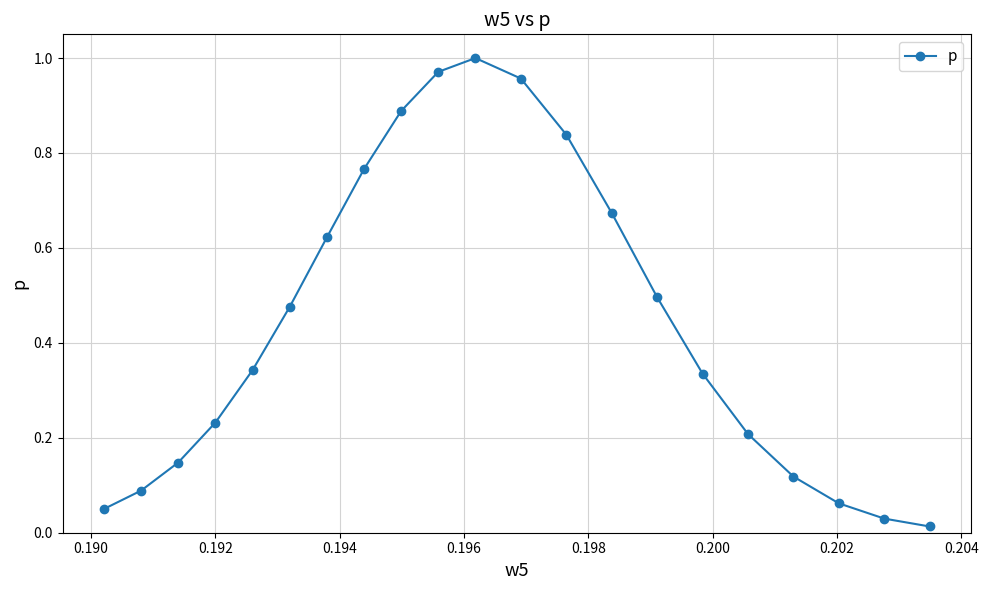

What is the sum of all values?

9.3